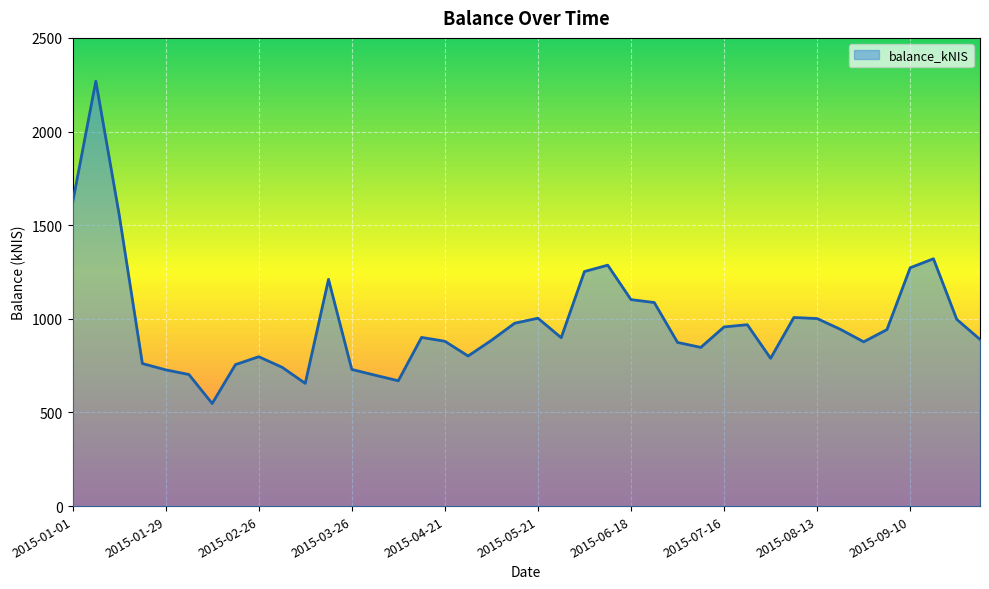

What is the minimum value shown in the chart?

547.7